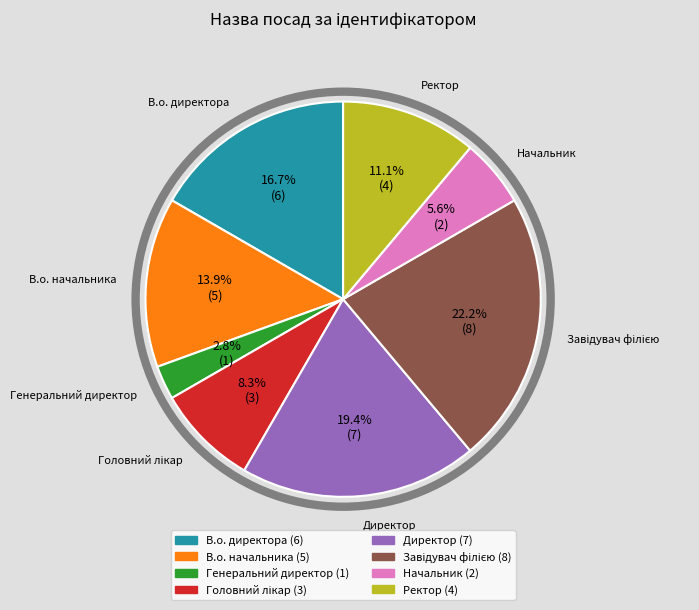

How many segments does this pie chart have?

8